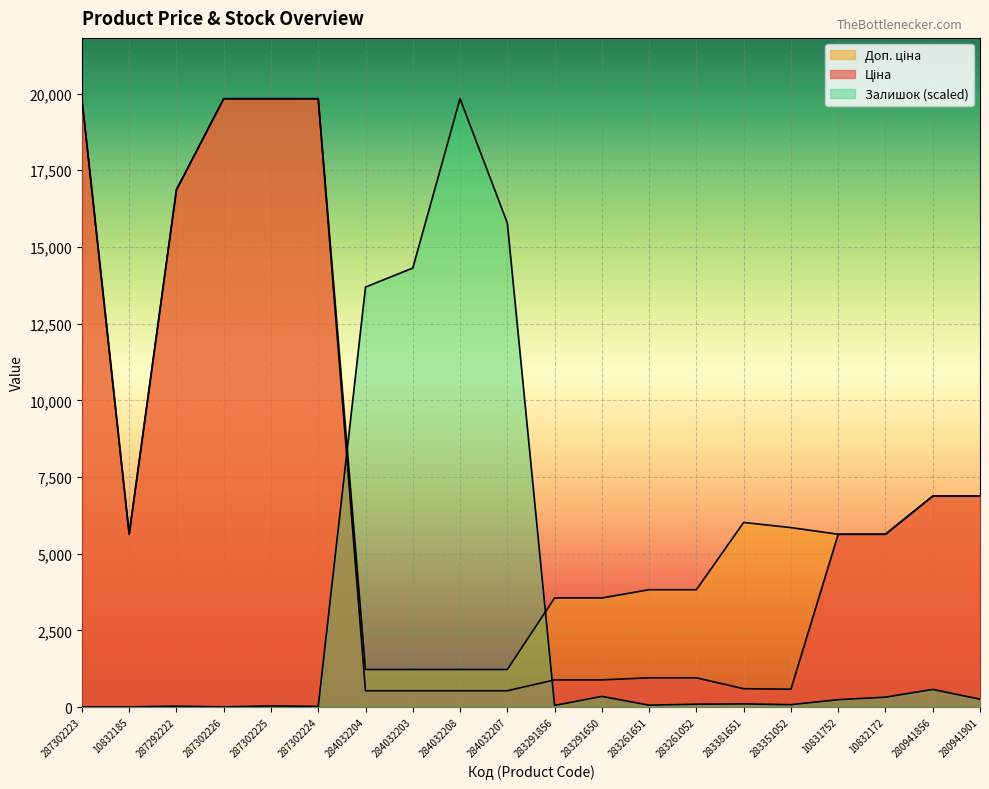

Where is the first local maximum for Залишок?

287292222